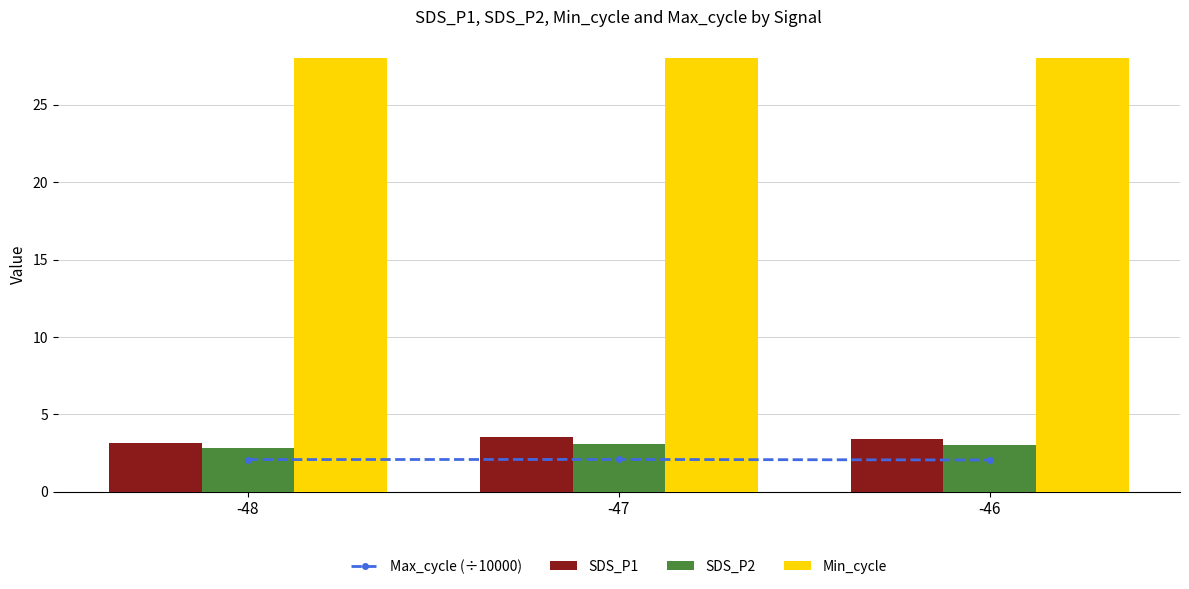

What value does the SDS_P1 series have at -48?

3.1